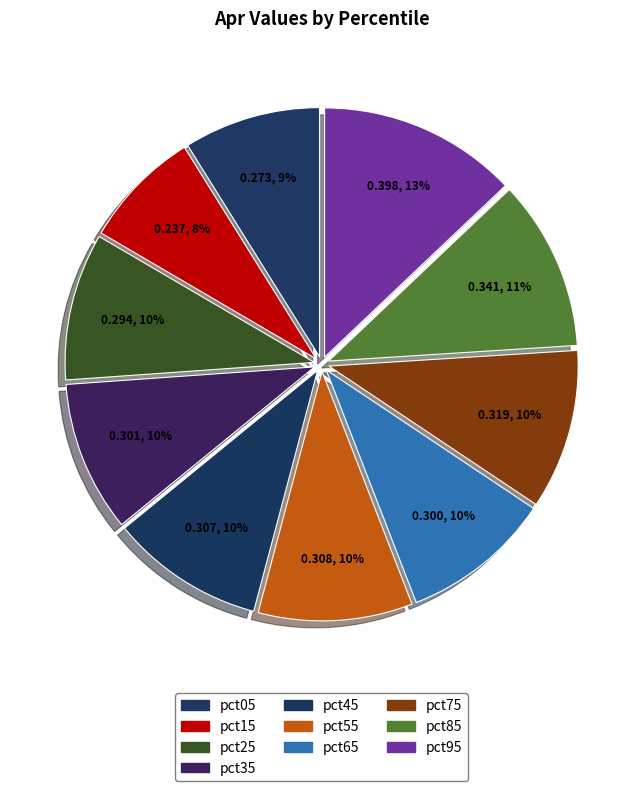

What is the smallest slice in the pie chart?

pct15